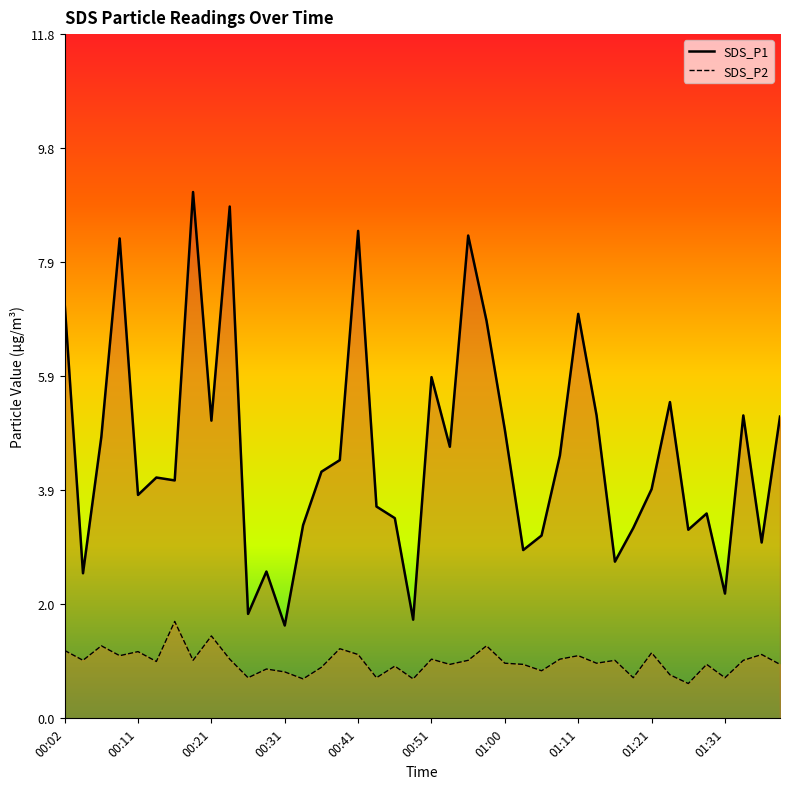

True or false: SDS_P1 and SDS_P2 intersect in this chart.

False